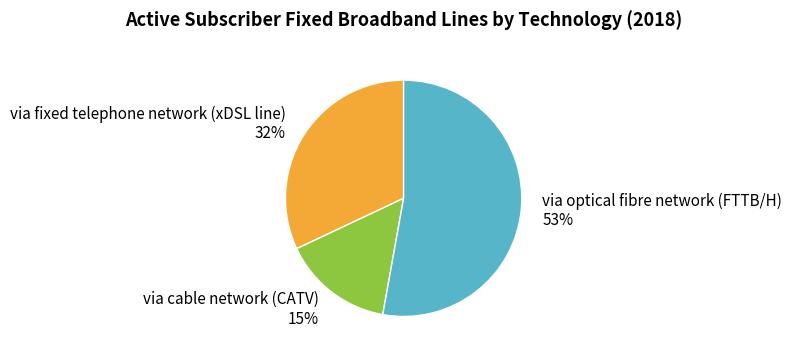

Combined, do via fixed telephone network (xDSL line) and via cable network (CATV) account for over 50%?

No